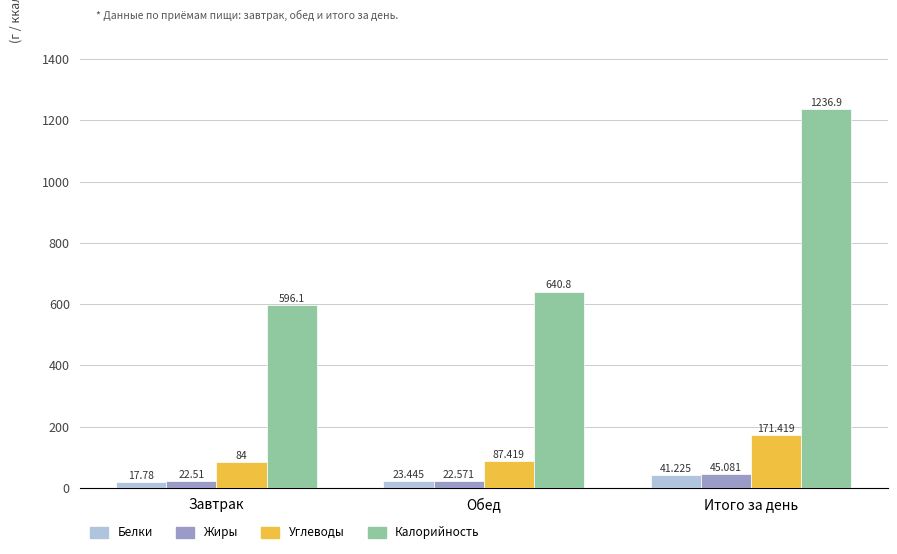

What is the approximate value of Белки at Завтрак?

17.8